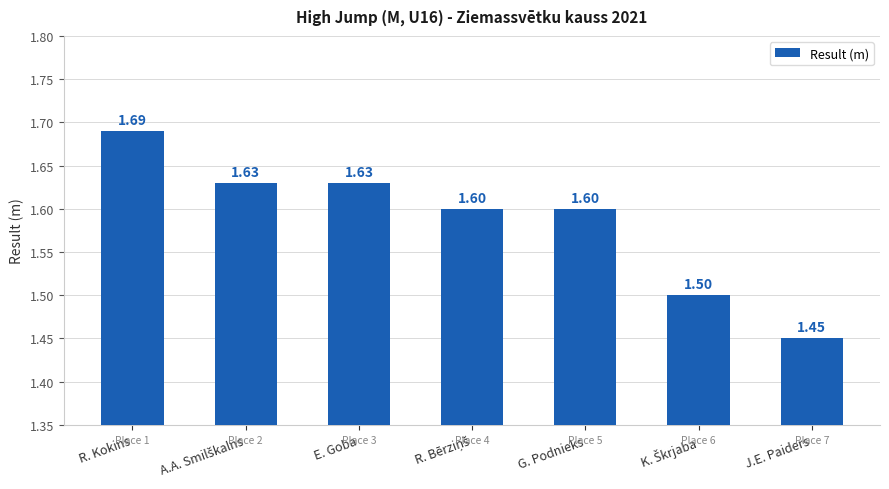

Which label corresponds to the smallest value in the chart?

J.E. Paiders